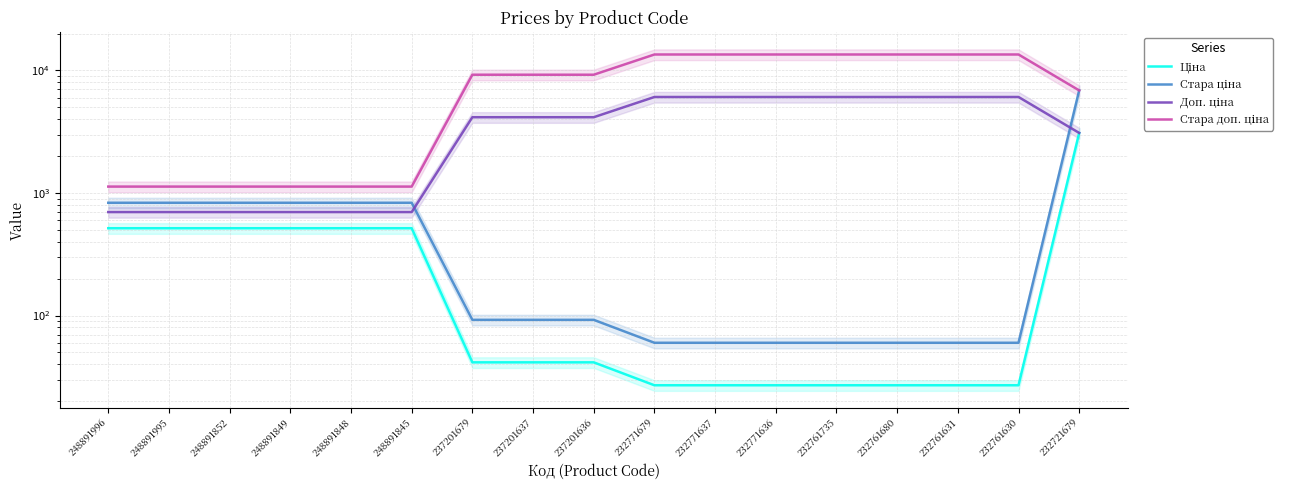

Where is Доп. ціна nearest to the value 3385?

232721679